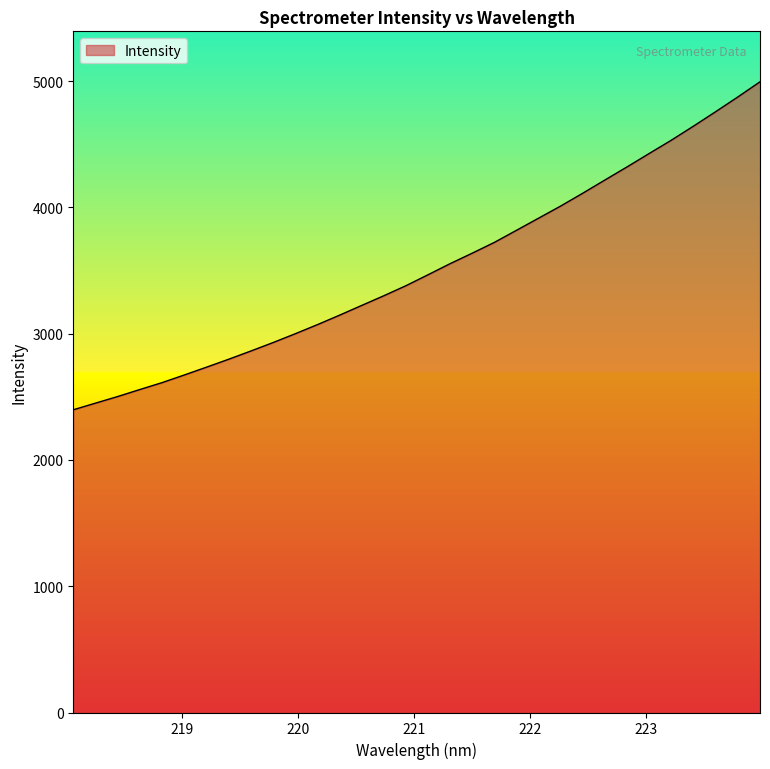

Reading right to left, list all the values displayed in this chart.

4994.4	4874.6	4758.1	4644.0	4532.7	4427.5	4321.2	4217.6	4113.0	4011.2	3914.9	3818.6	3722.7	3637.3	3554.0	3466.0	3379.1	3299.6	3222.7	3145.5	3070.5	2998.5	2928.8	2862.0	2796.9	2734.0	2672.3	2612.0	2557.5	2502.0	2449.7	2397.2